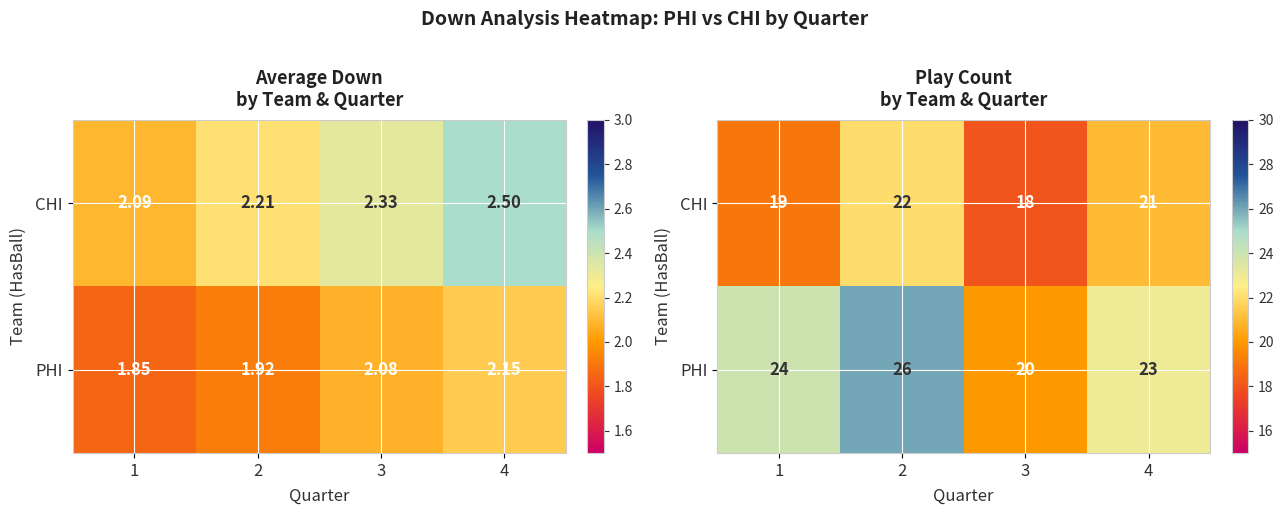

What is the total value across all series at 1?

43